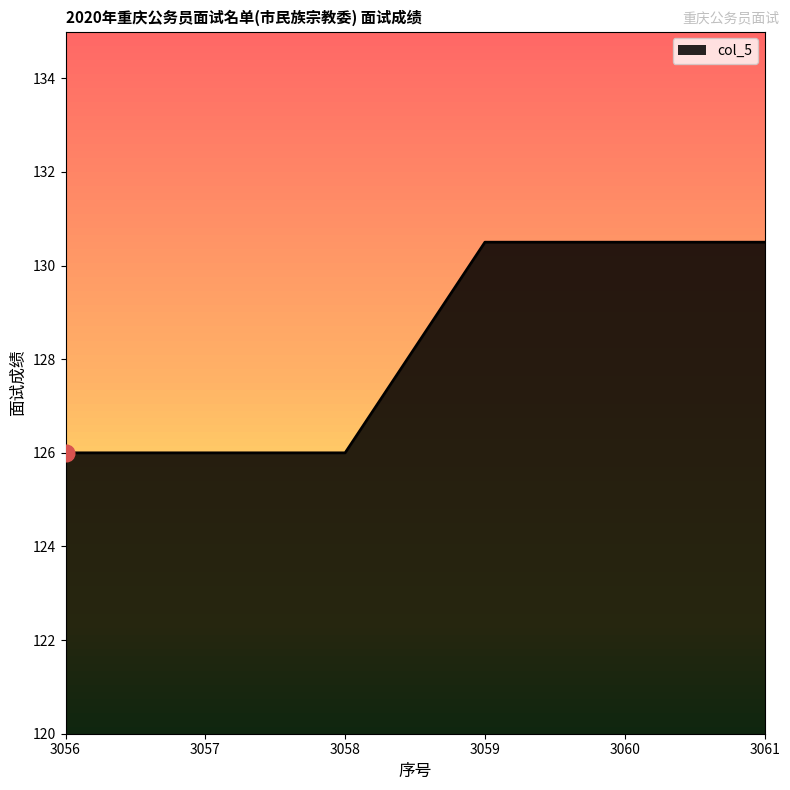

Count the number of values greater than 130.

3